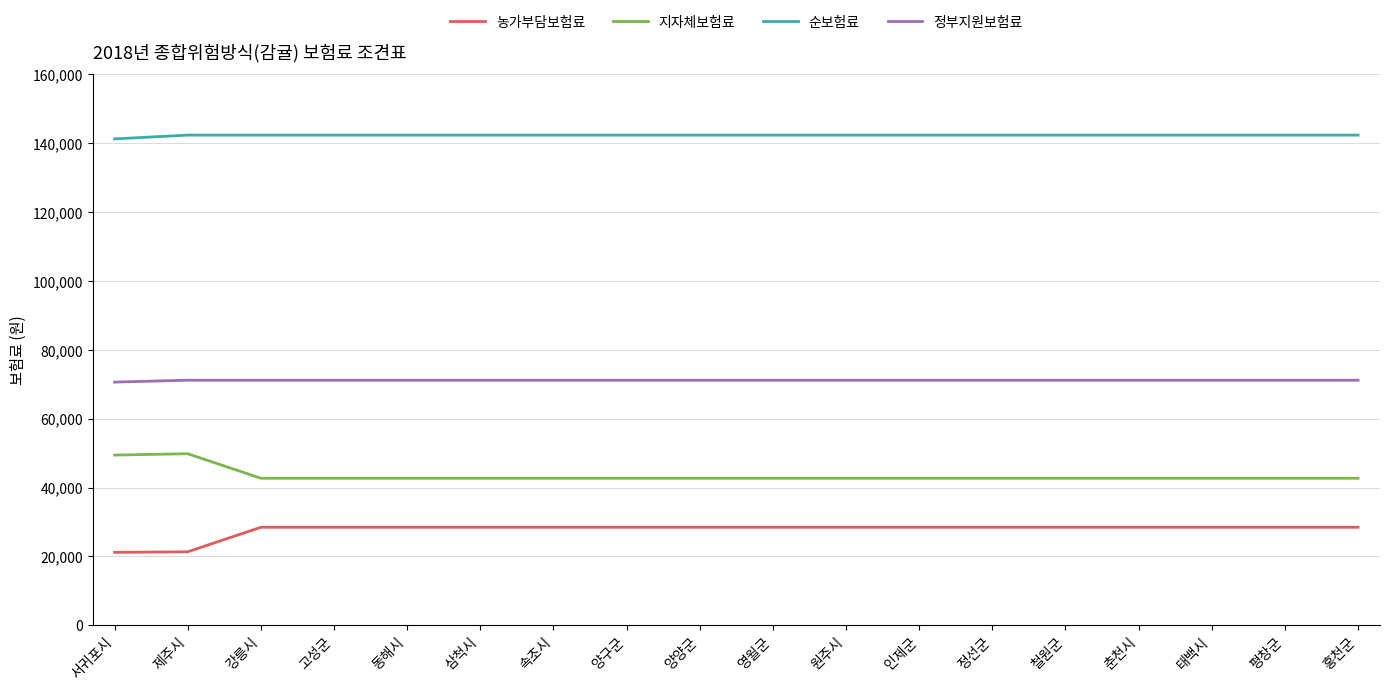

Does the chart have visible grid lines?

Yes